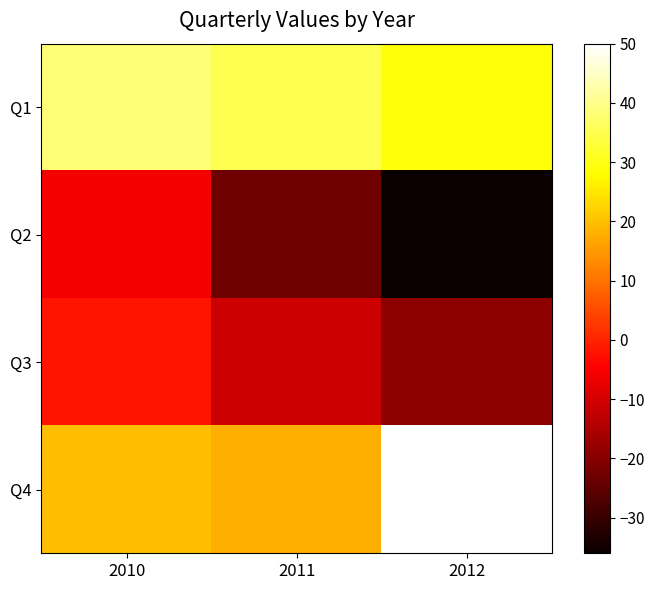

What is the total value across all series at 2010?

50